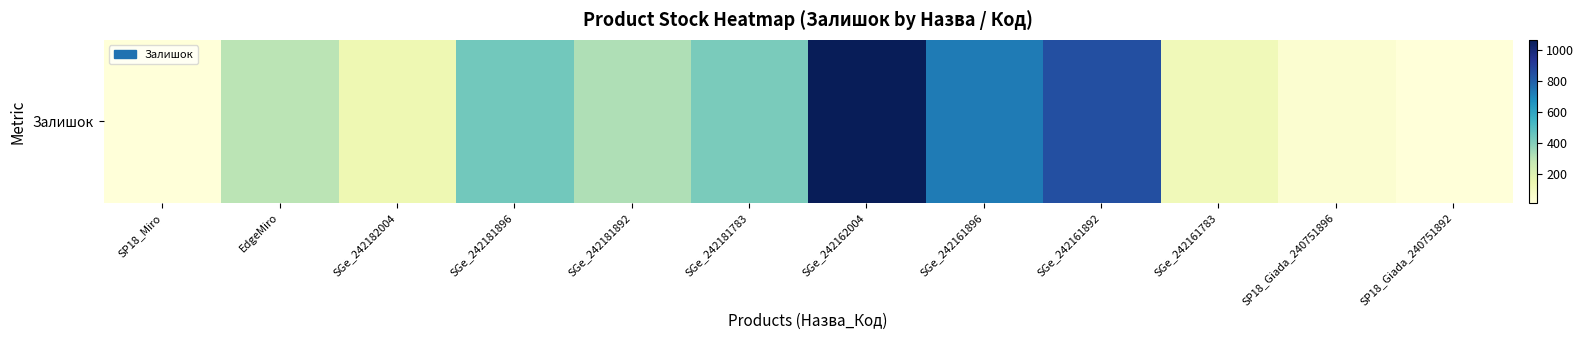

Which category has the highest value across all series?

SGe_242162004